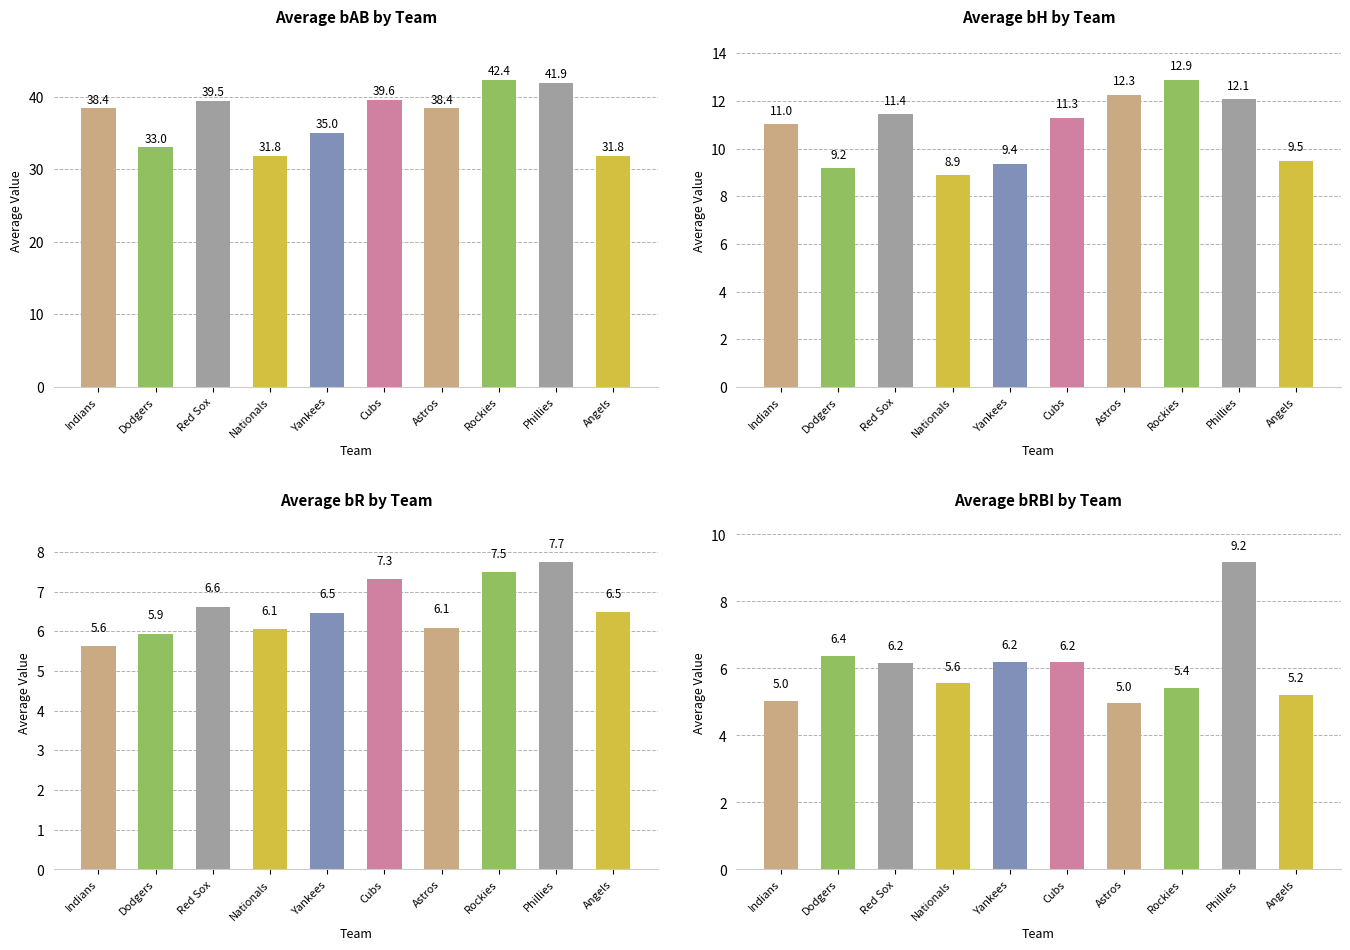

True or false: Average bH by Team has a value of 9.4 at Yankees.

True